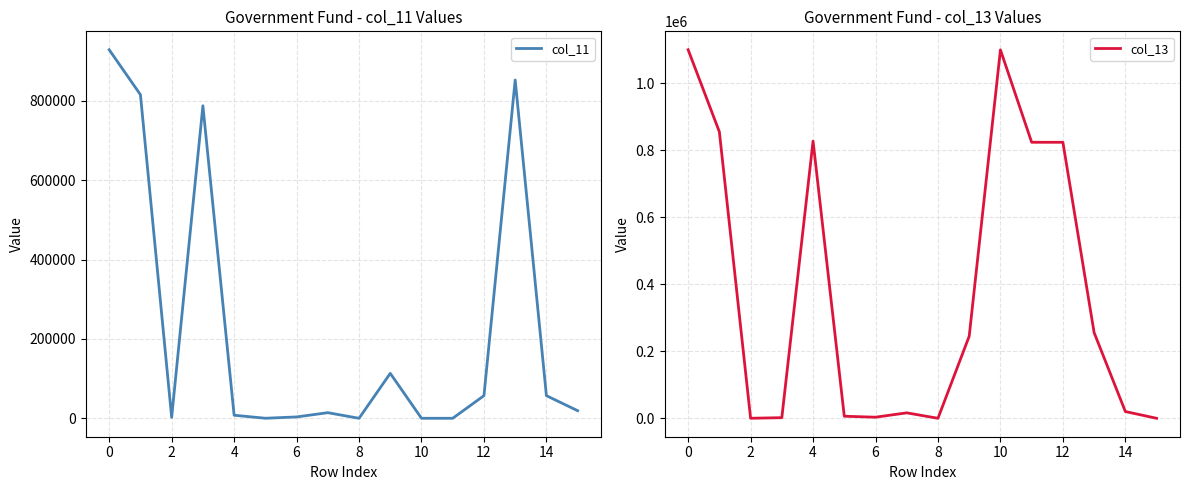

Reading left to right, extract all data points from this chart.

col_11: 928472	815260	2402	787420	7731	113	3437	14156	1	113212	35	35	57000	852328	57000	19144
col_13: 1100487	855454	122	1840	827720	6198	3278	16293	3	245033	1100237	824225	824225	255800	20212	0